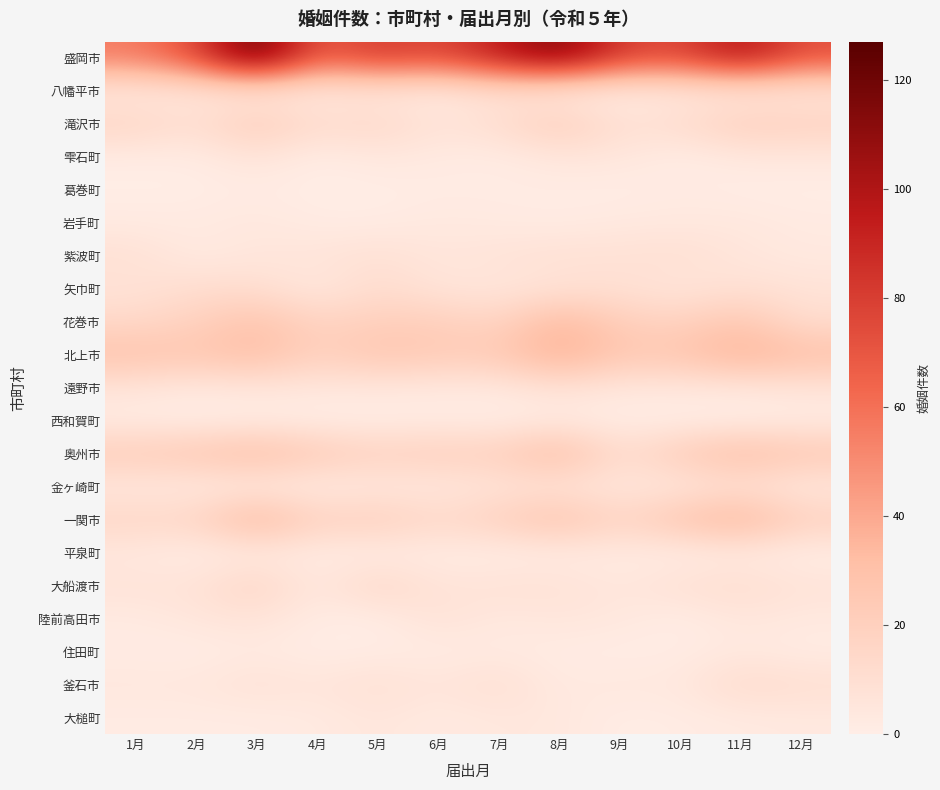

What is the difference between the highest and lowest values at 8月?

115